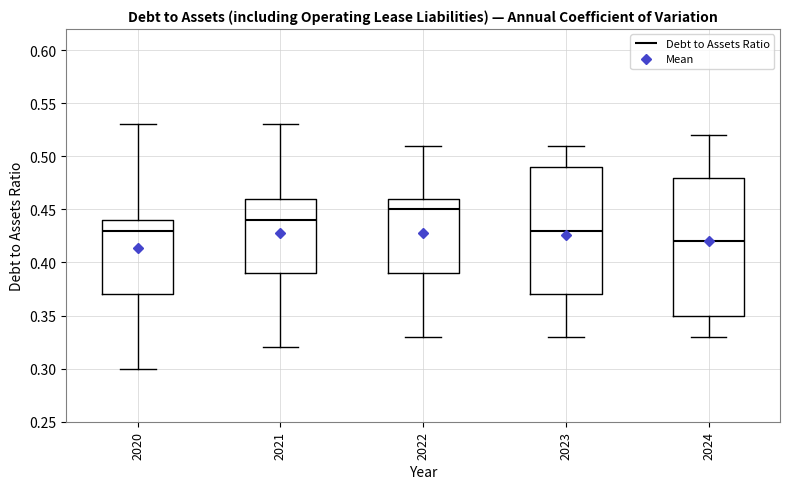

Where is the upper edge of the box at x = 2020 on the y-axis? The values are not printed on the chart, so give them approximately, as read against the axis.

0.44